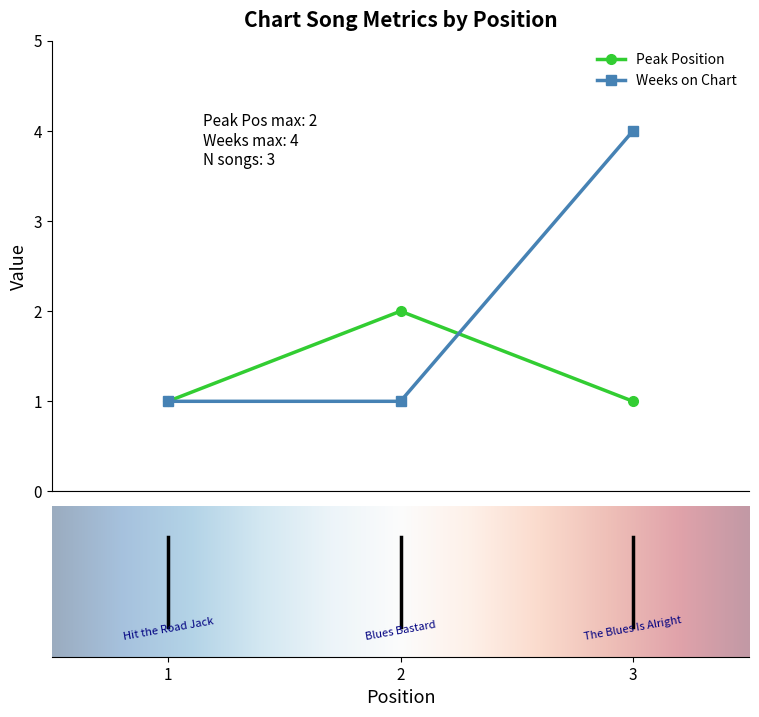

Which series has the largest total across all categories?

Weeks on Chart